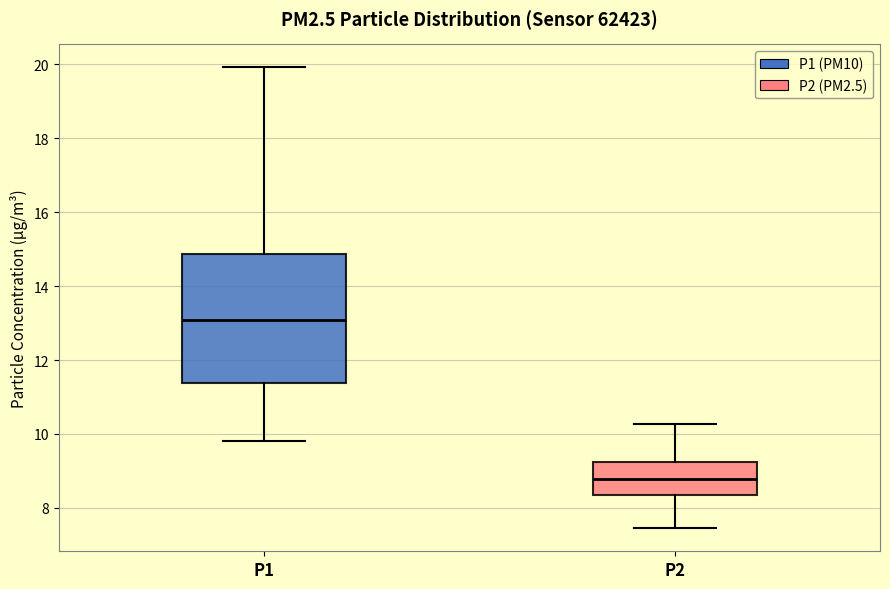

Which box has the lowest median line?

P2